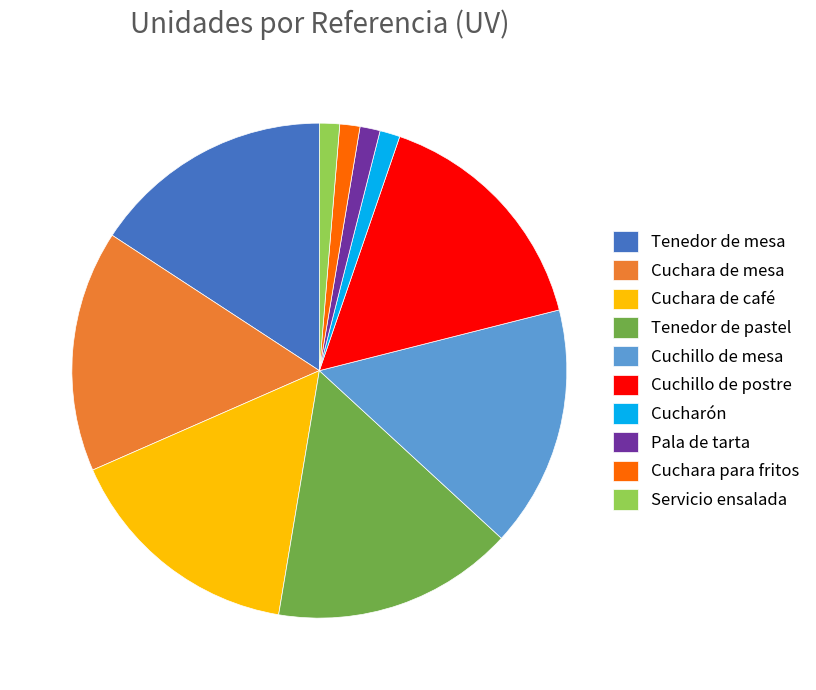

Between Cuchara de mesa and Pala de tarta, which is larger?

Cuchara de mesa